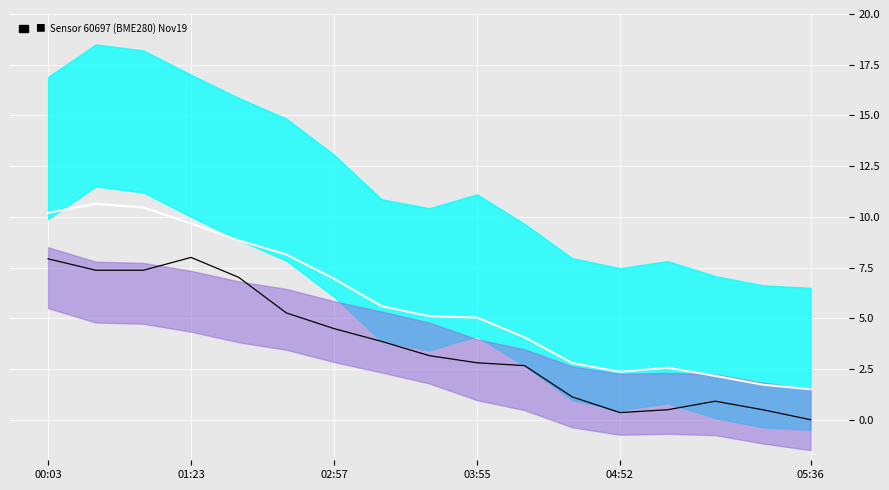

How many positive values does the temperature series have?

16